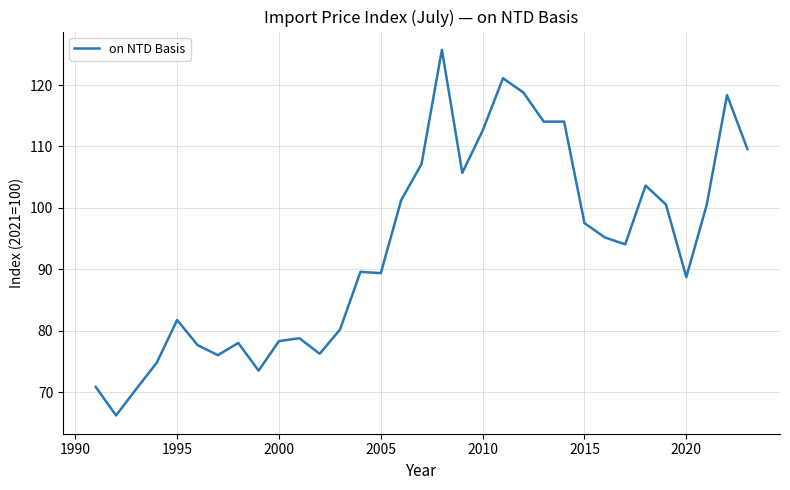

What is the minimum value shown in the chart?

66.2